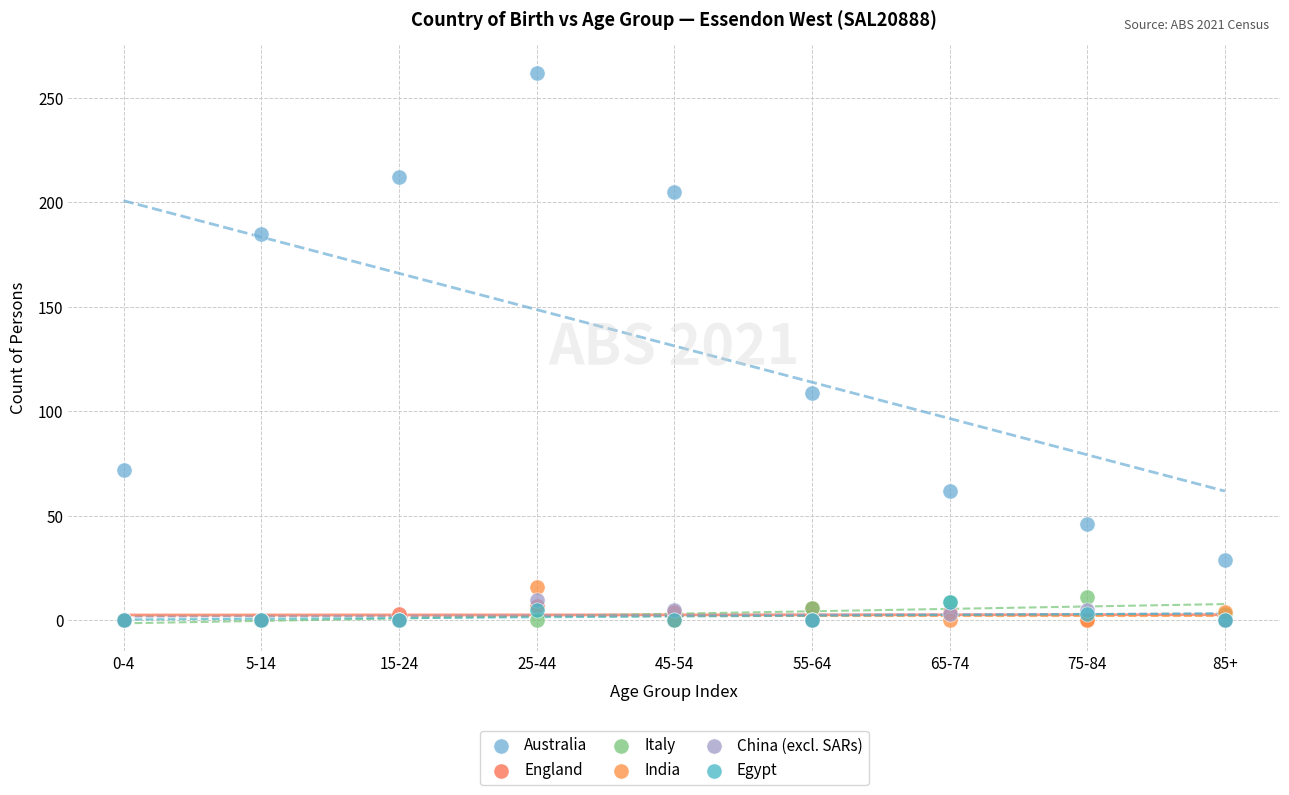

Which series has the widest spread of Y values?

Australia